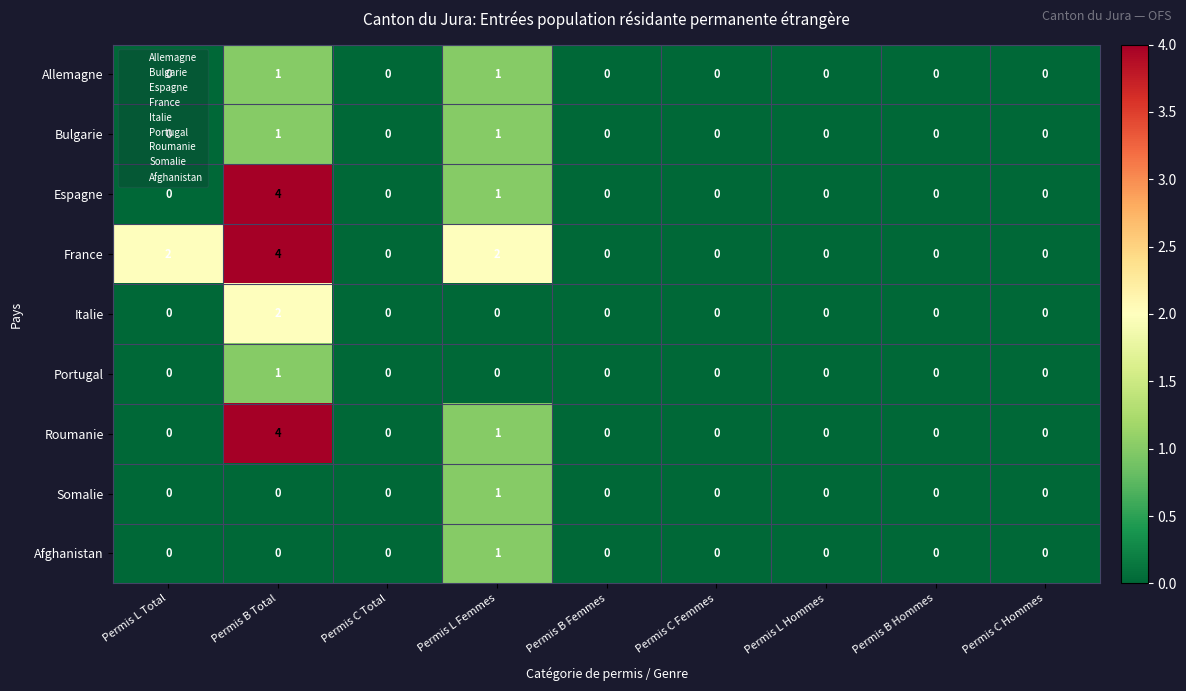

Which label corresponds to the largest value in the chart?

Permis B Total